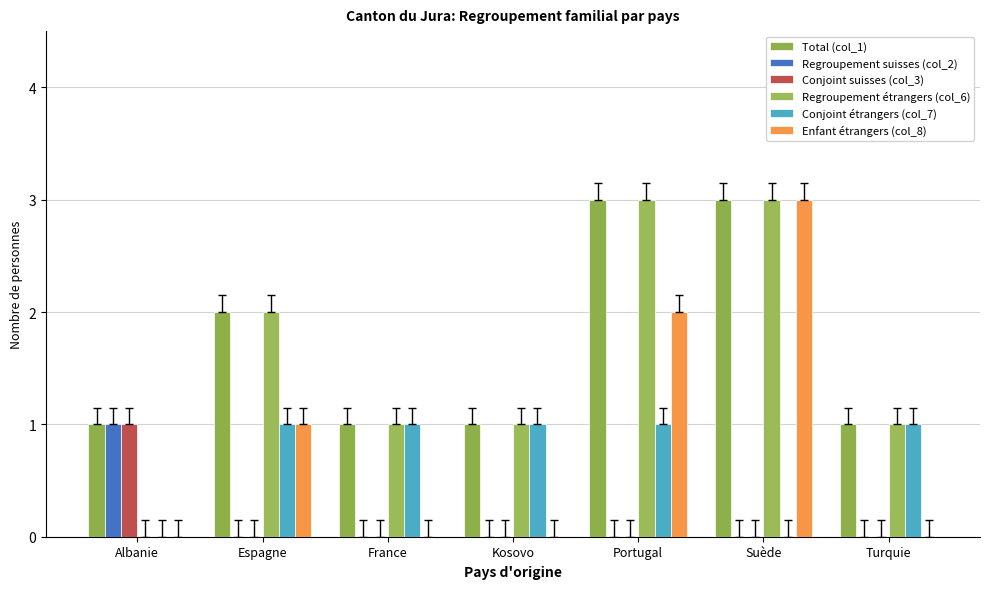

Is it true that Conjoint suisses (col_3) equals 0 at Kosovo?

True